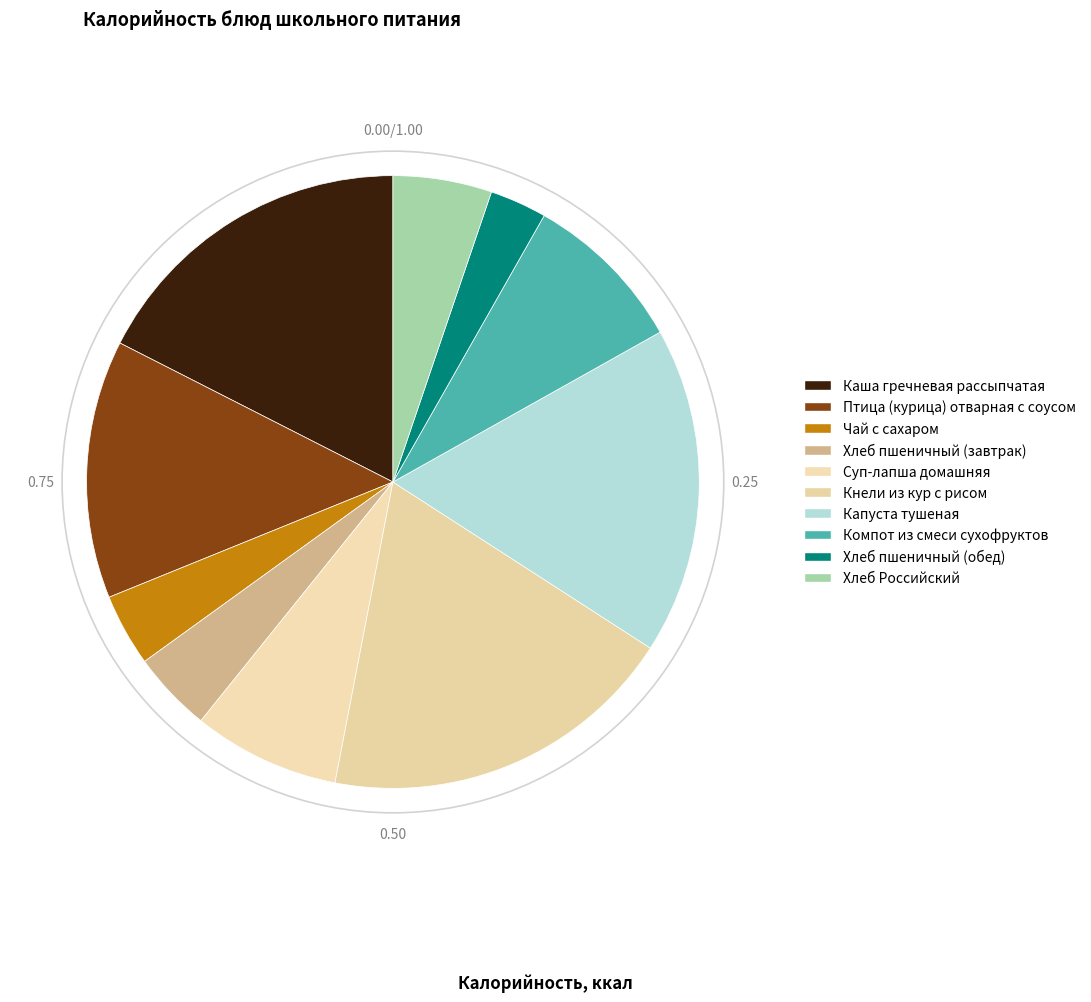

Count the number of slices in the pie.

10